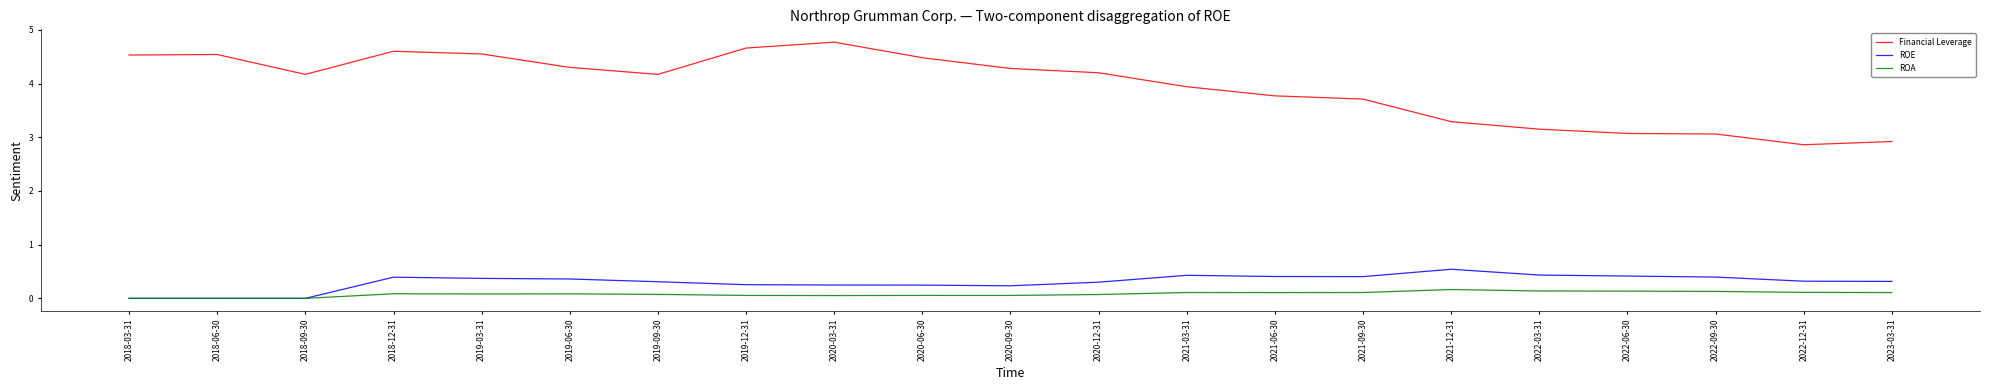

At which label does Financial Leverage first exceed 4?

2018-03-31